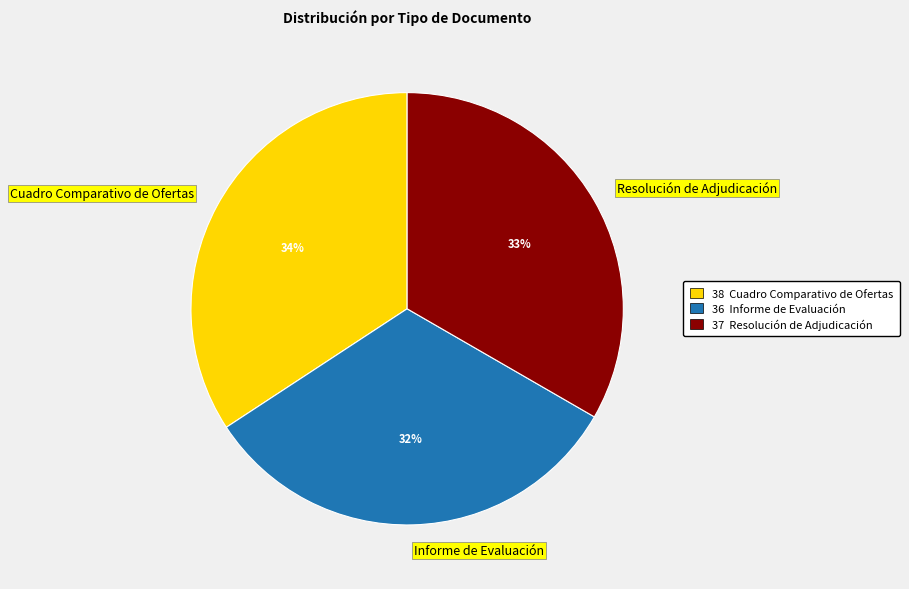

Which category has the smallest portion of the pie?

Informe de Evaluación